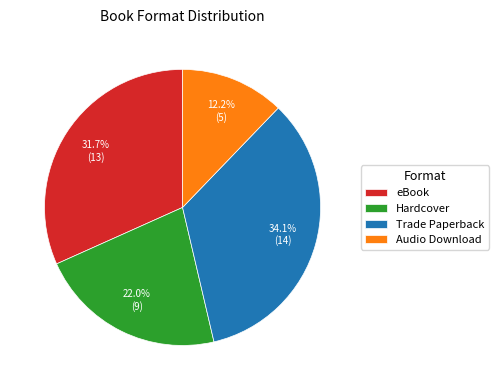

How many slices are in this pie chart?

4